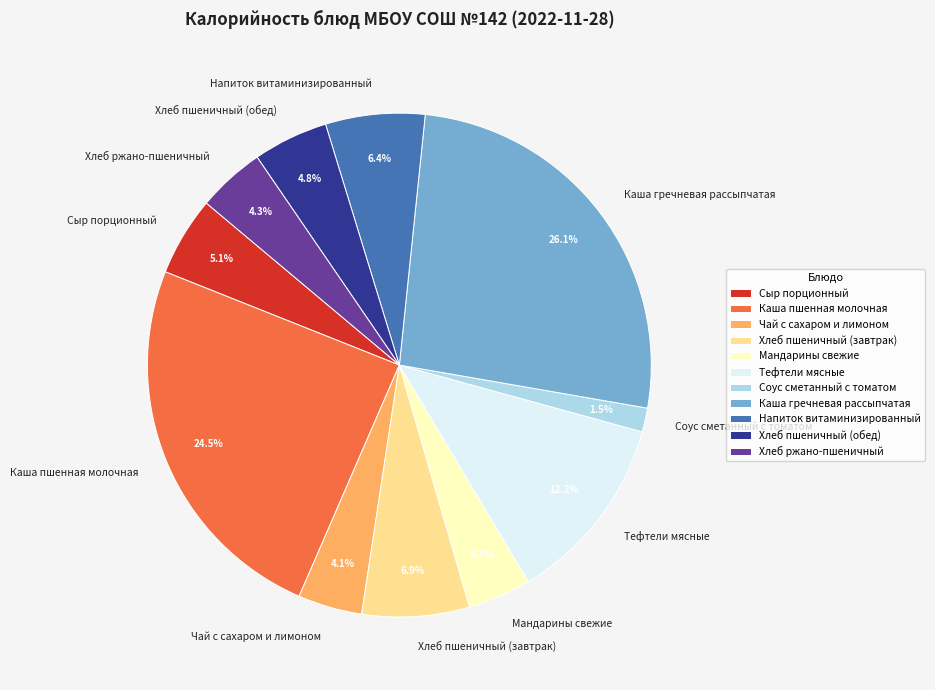

The Соус сметанный с томатом slice represents 10% of the pie. True or false?

False